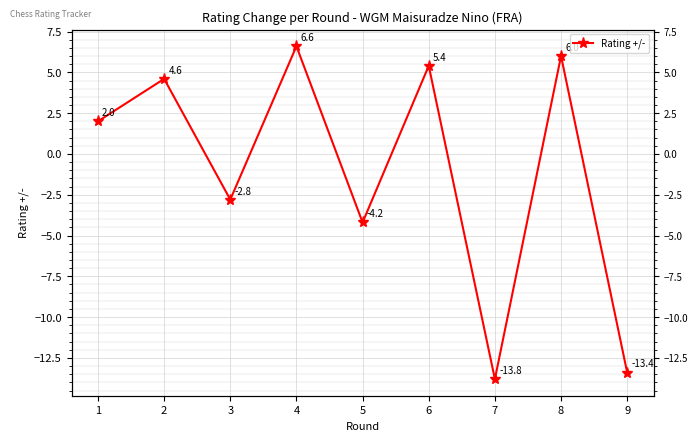

What is the difference between the maximum and minimum values?

20.4